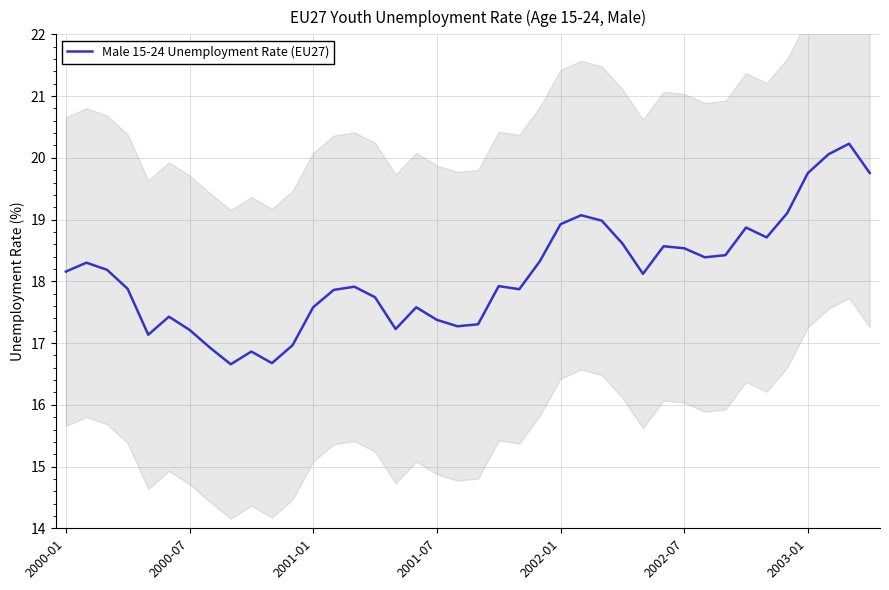

What is the approximate value at 13?

17.9